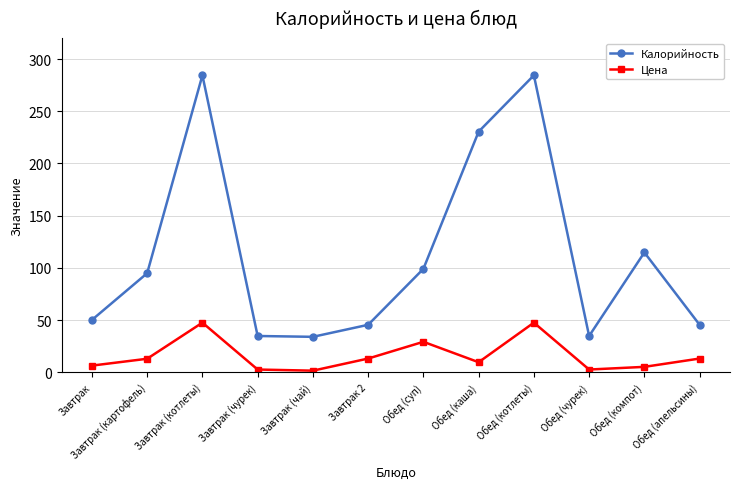

Which series changed the most between Завтрак (чурек) and Обед (котлеты)?

Калорийность